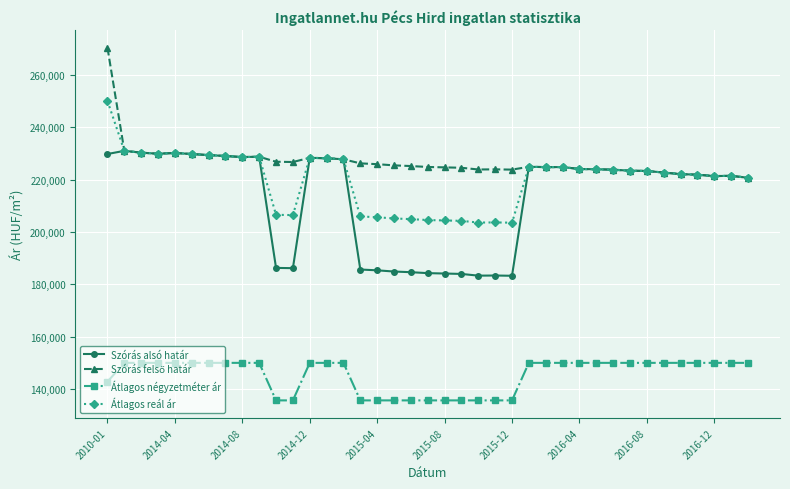

What is the value of the Átlagos reál ár point at the 35th from the left?

222143